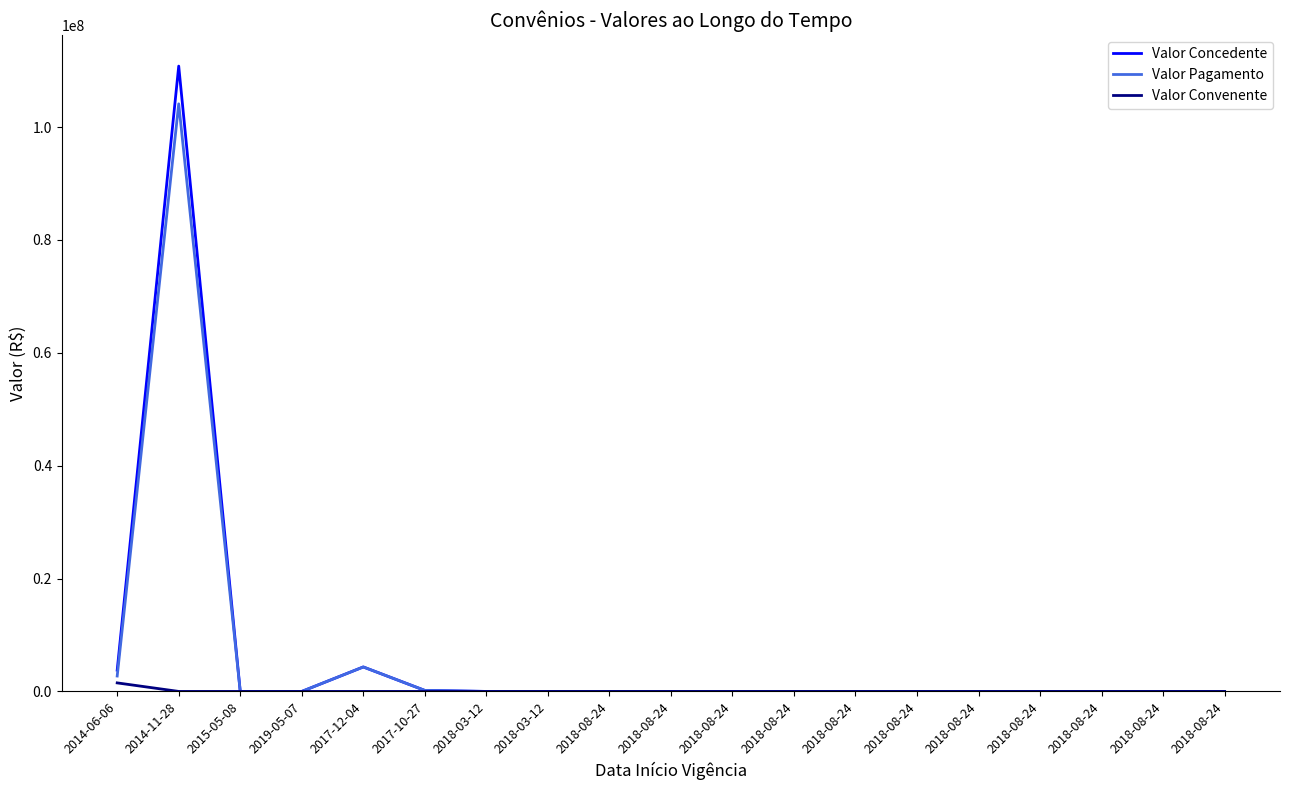

What is the difference between the maximum and minimum values in the Valor Pagamento series?

104108558.4